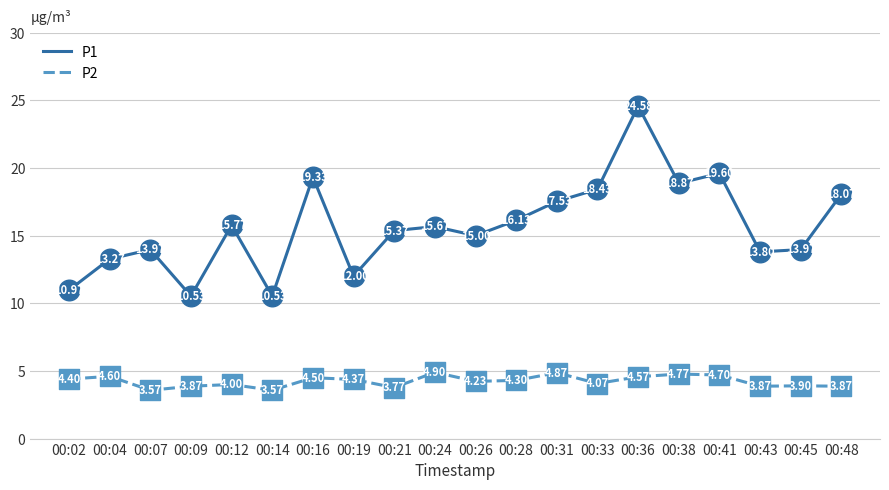

What are all the series names shown in the legend?

P1, P2